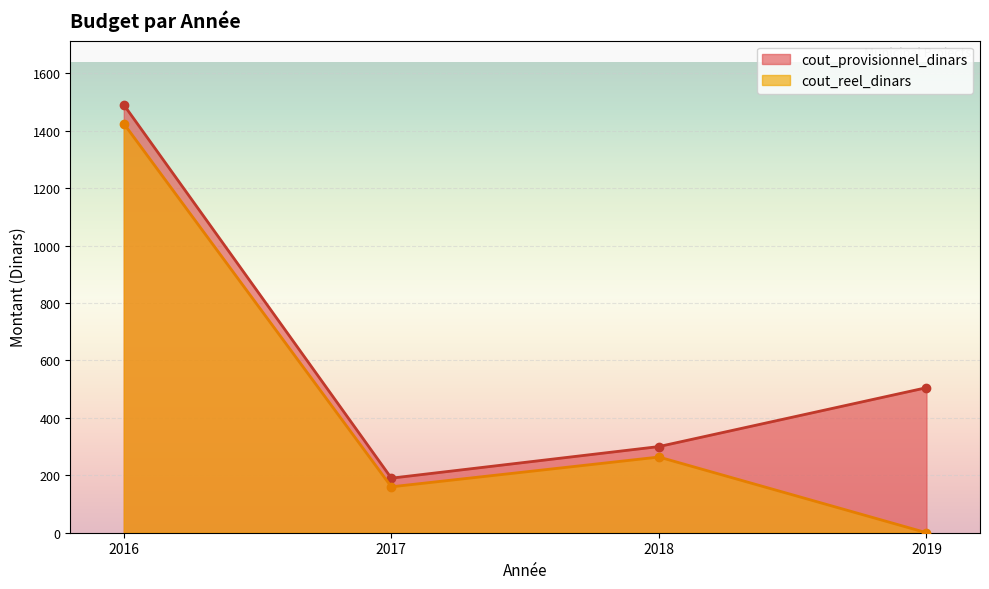

Reading left to right, transcribe all the data shown in this chart.

cout_provisionnel_dinars: 1490.0	190.0	300.0	505.0
cout_reel_dinars: 1424.5	159.9	263.6	0.0